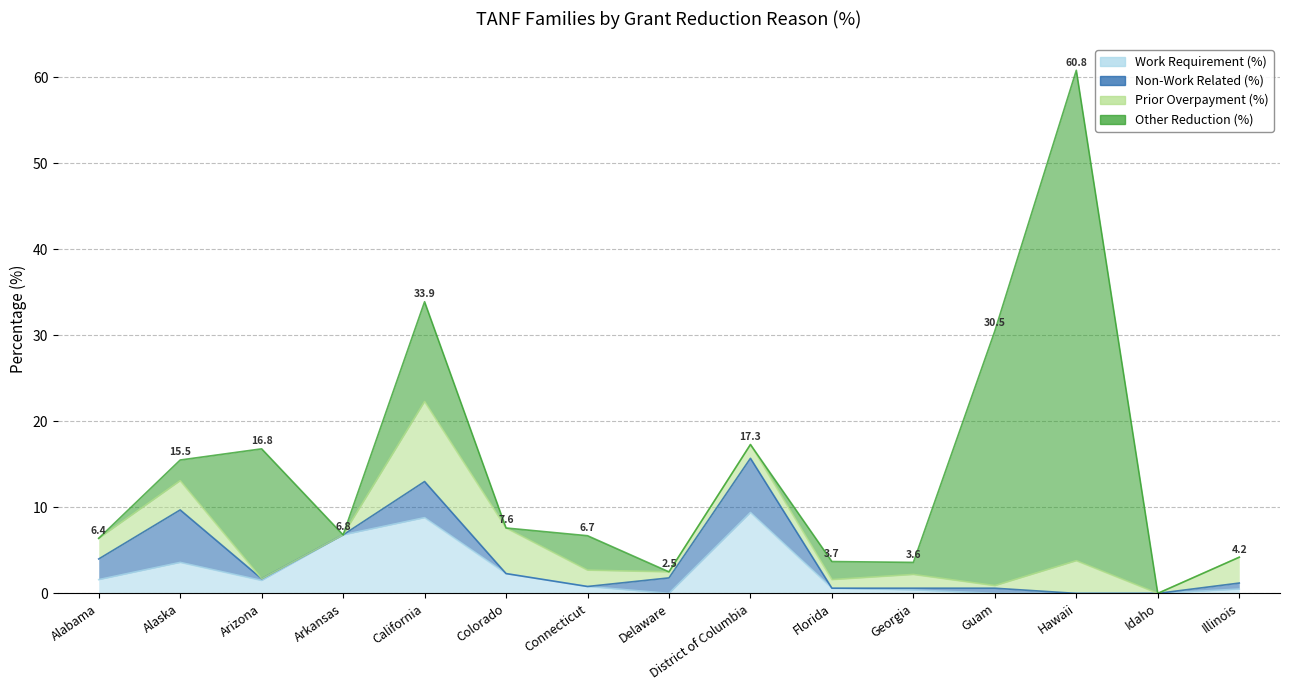

Which series has the widest spread of values?

Other Reduction (%)